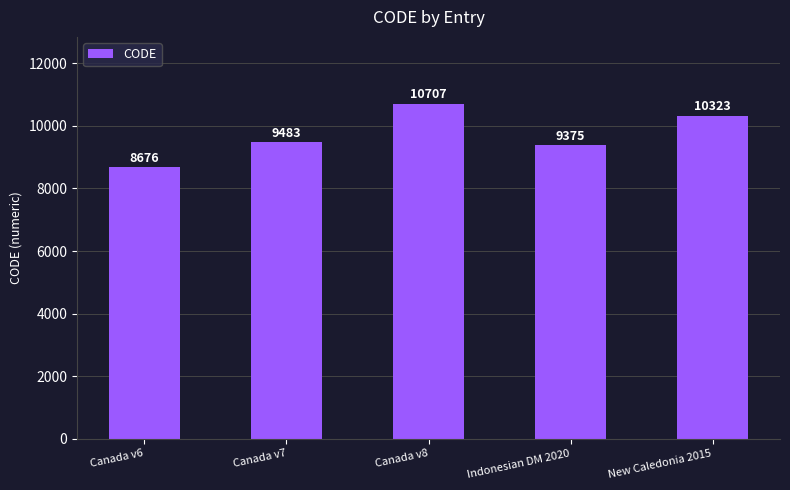

What is the label of the 1st bar from the left?

Canada v6